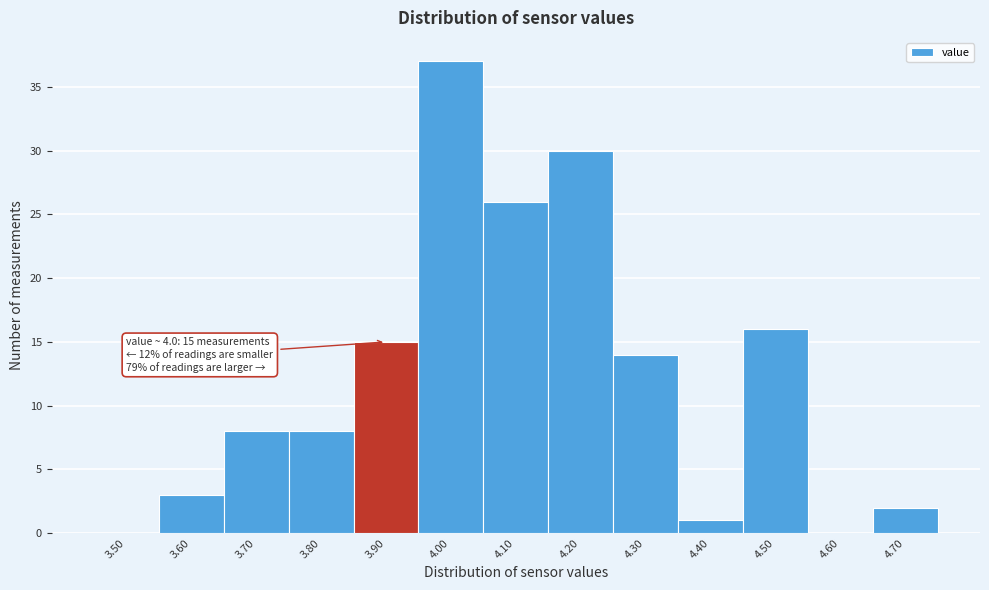

Reading left to right, what are all the values shown in this chart?

3.50=0	3.60=3	3.70=8	3.80=8	3.90=15	4.00=37	4.10=26	4.20=30	4.30=14	4.40=1	4.50=16	4.60=0	4.70=2